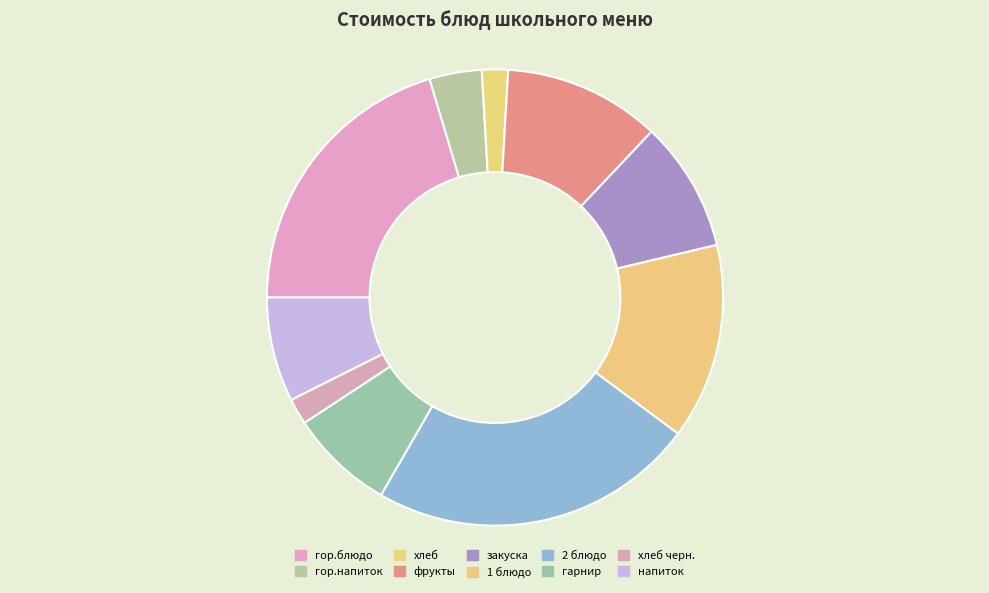

Does напиток represent more than half of the total?

No